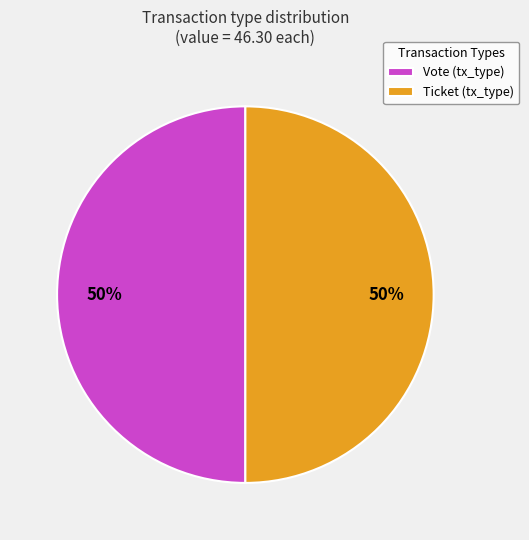

Approximately how many times larger is the value at Ticket (tx_type) compared to Vote (tx_type)?

1.0